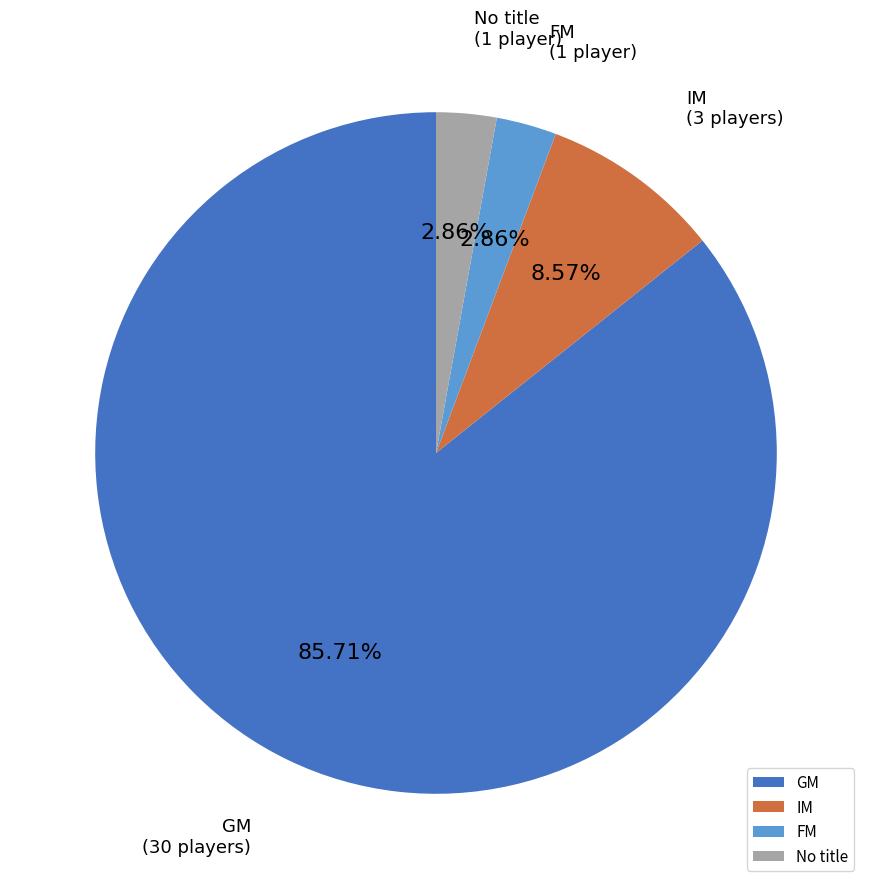

Does GM represent more than half of the total?

Yes